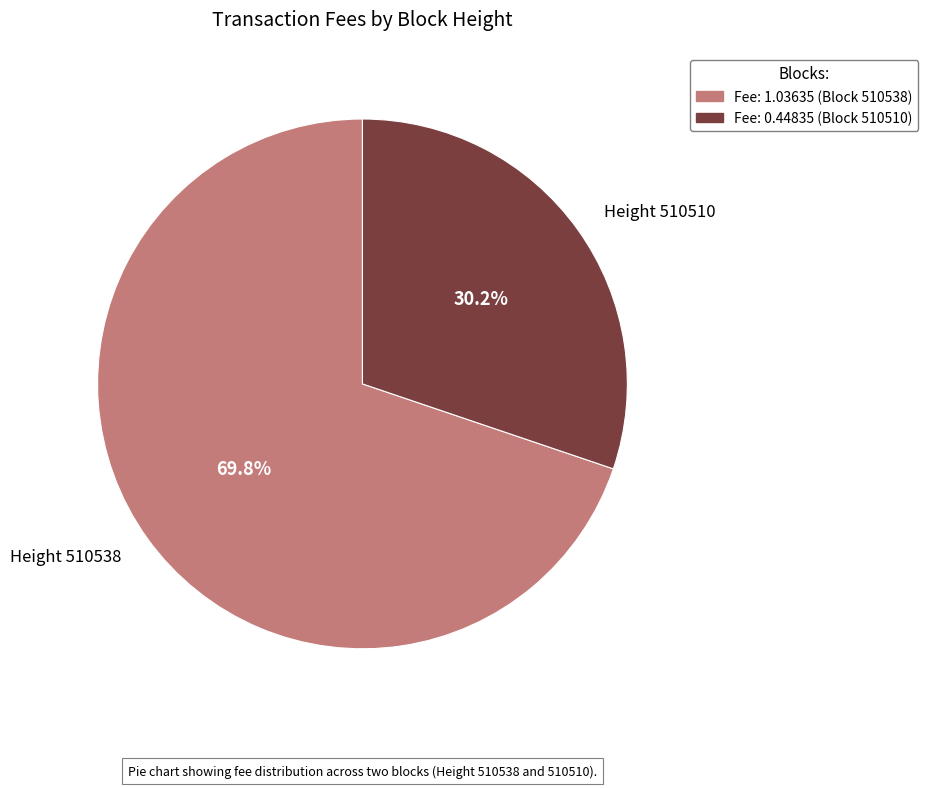

Count the number of slices in the pie.

2